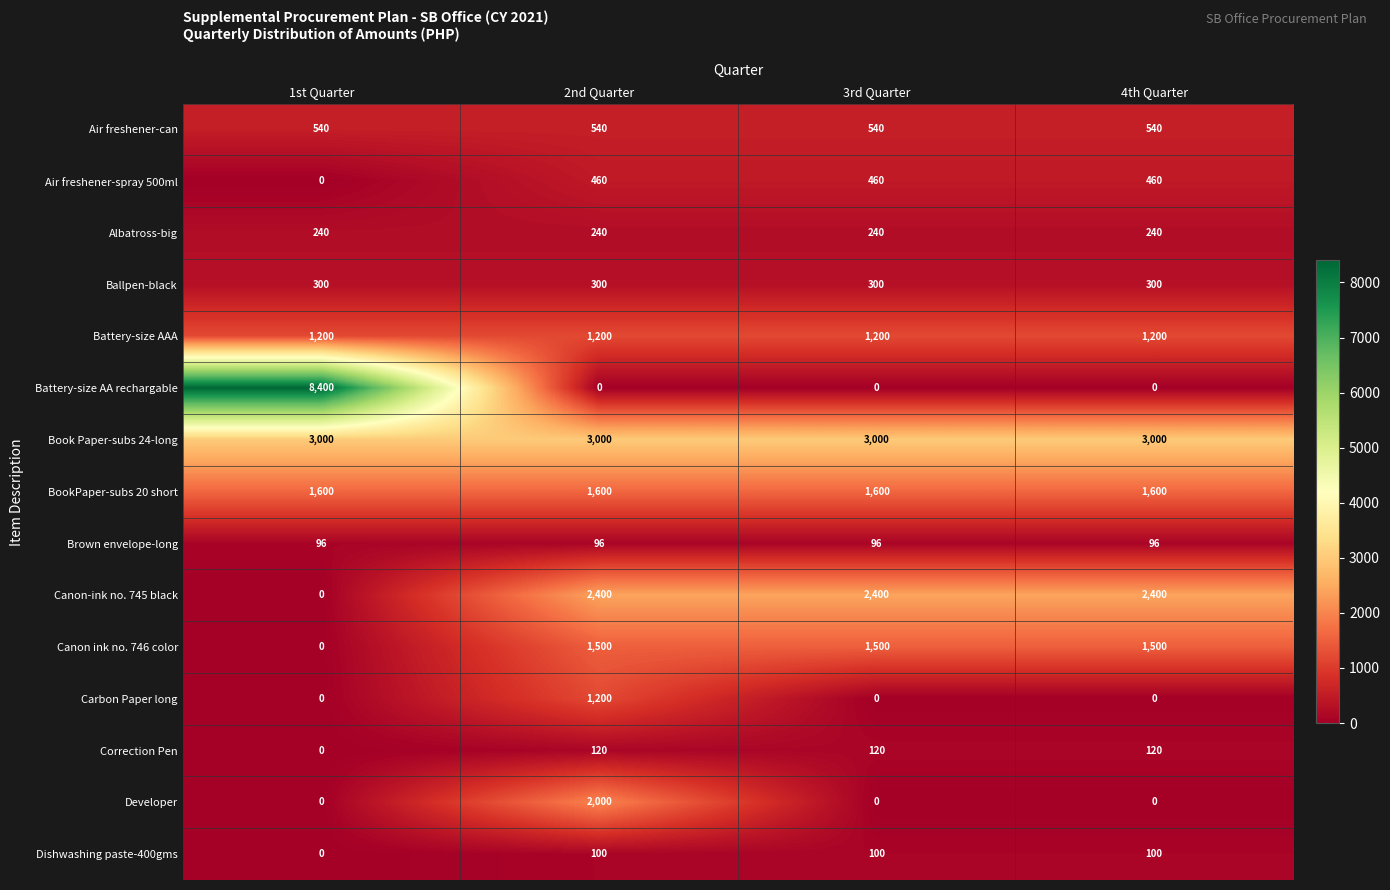

Read the Correction Pen value at 3rd Quarter, to the nearest 50.

100